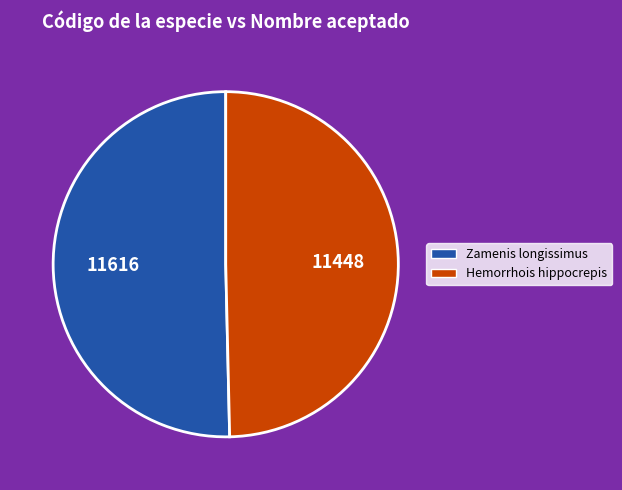

Is there any slice that represents more than half of the pie?

Yes